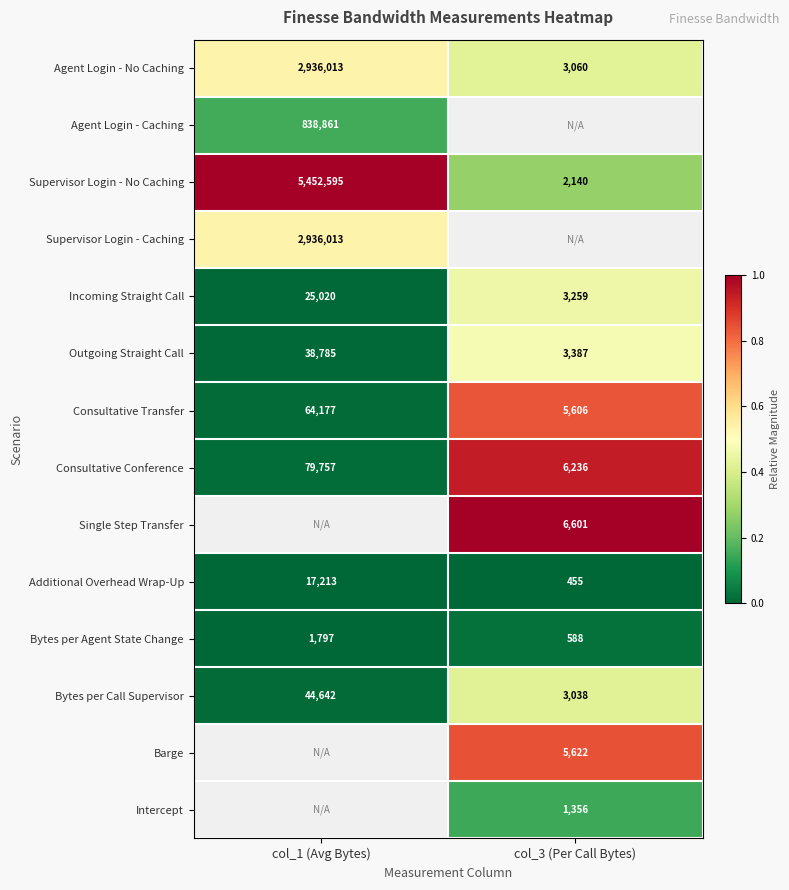

Is the value of Consultative Transfer at col_3 (Per Call Bytes) greater than the value of Supervisor Login - Caching at col_1 (Avg Bytes)?

No